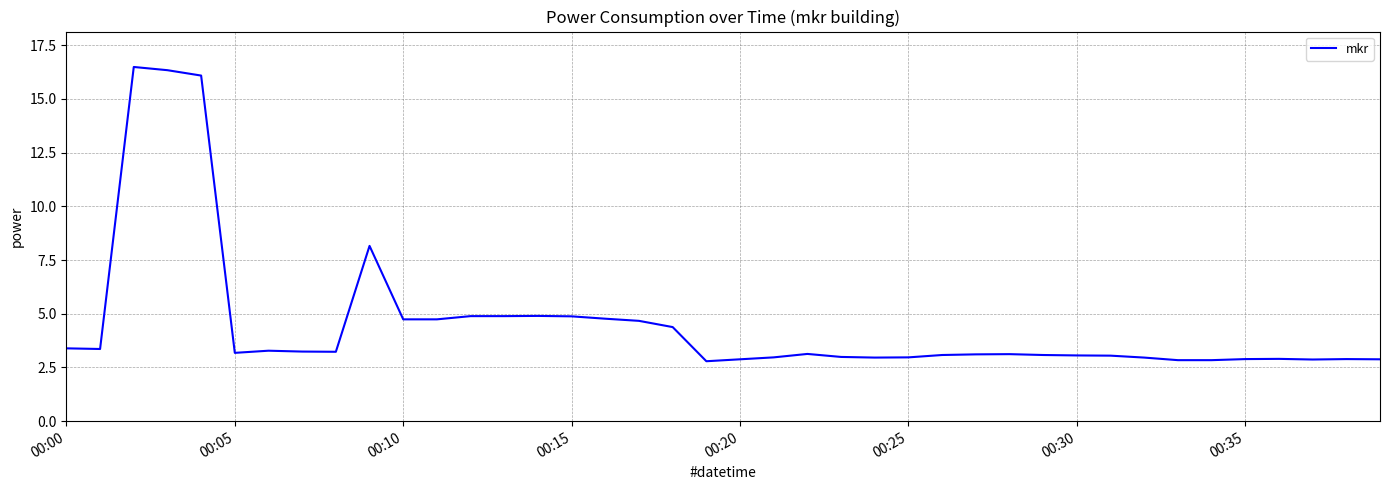

What is the smallest value displayed?

2.8